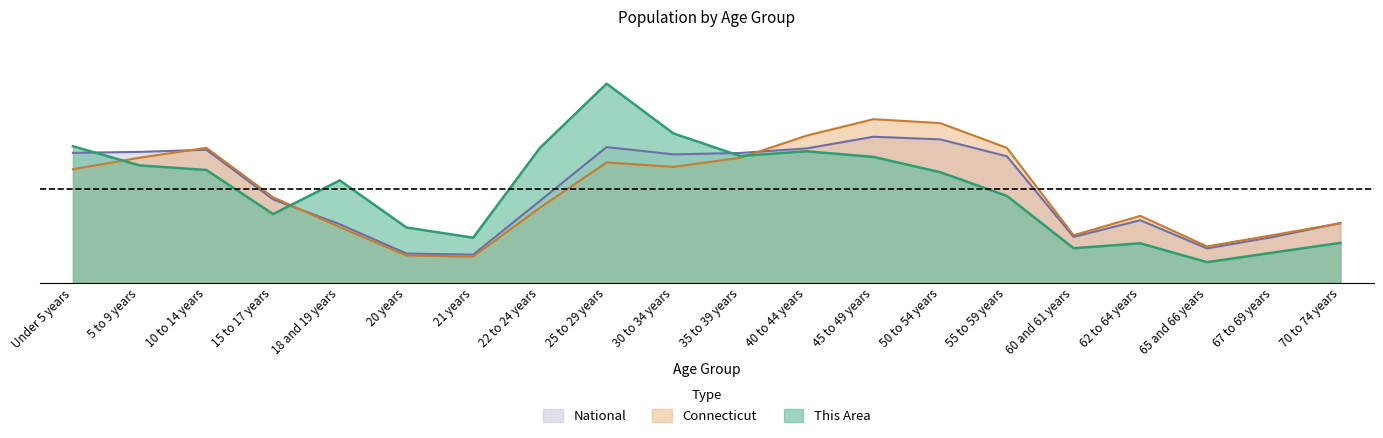

Between 35 to 39 years and 40 to 44 years, which series saw the biggest shift?

Connecticut